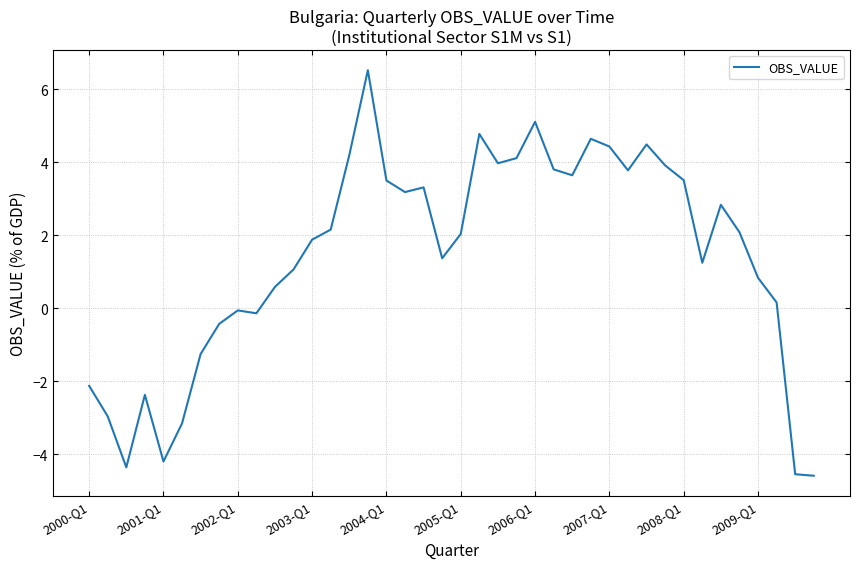

What is the difference between the maximum and minimum values?

11.1